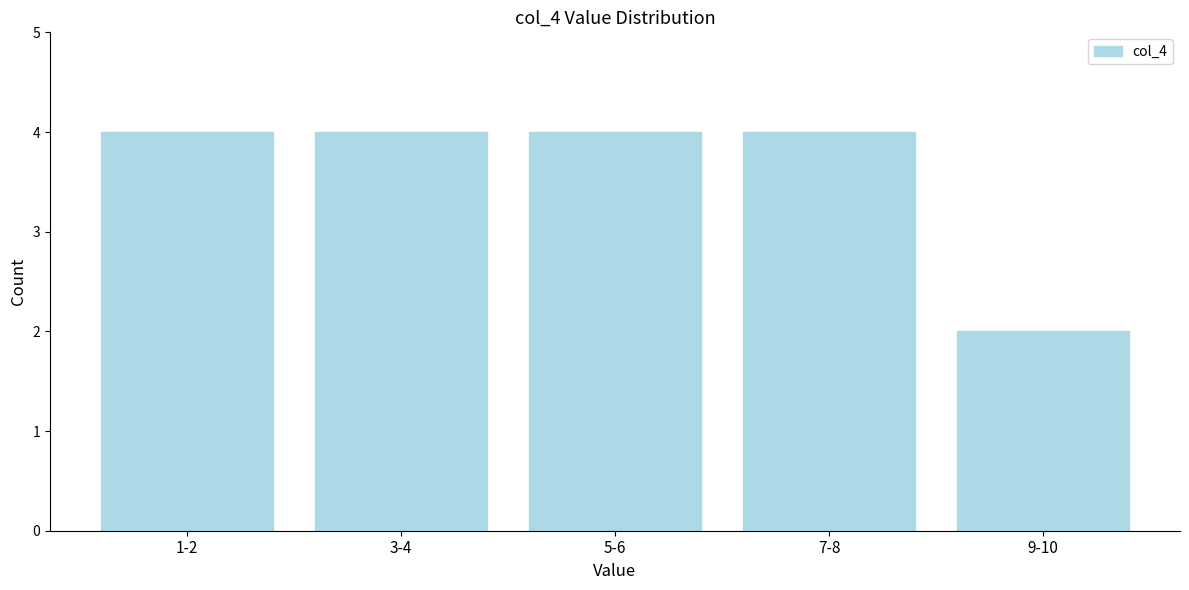

Reading left to right, transcribe all the data shown in this chart.

1-2=4	3-4=4	5-6=4	7-8=4	9-10=2